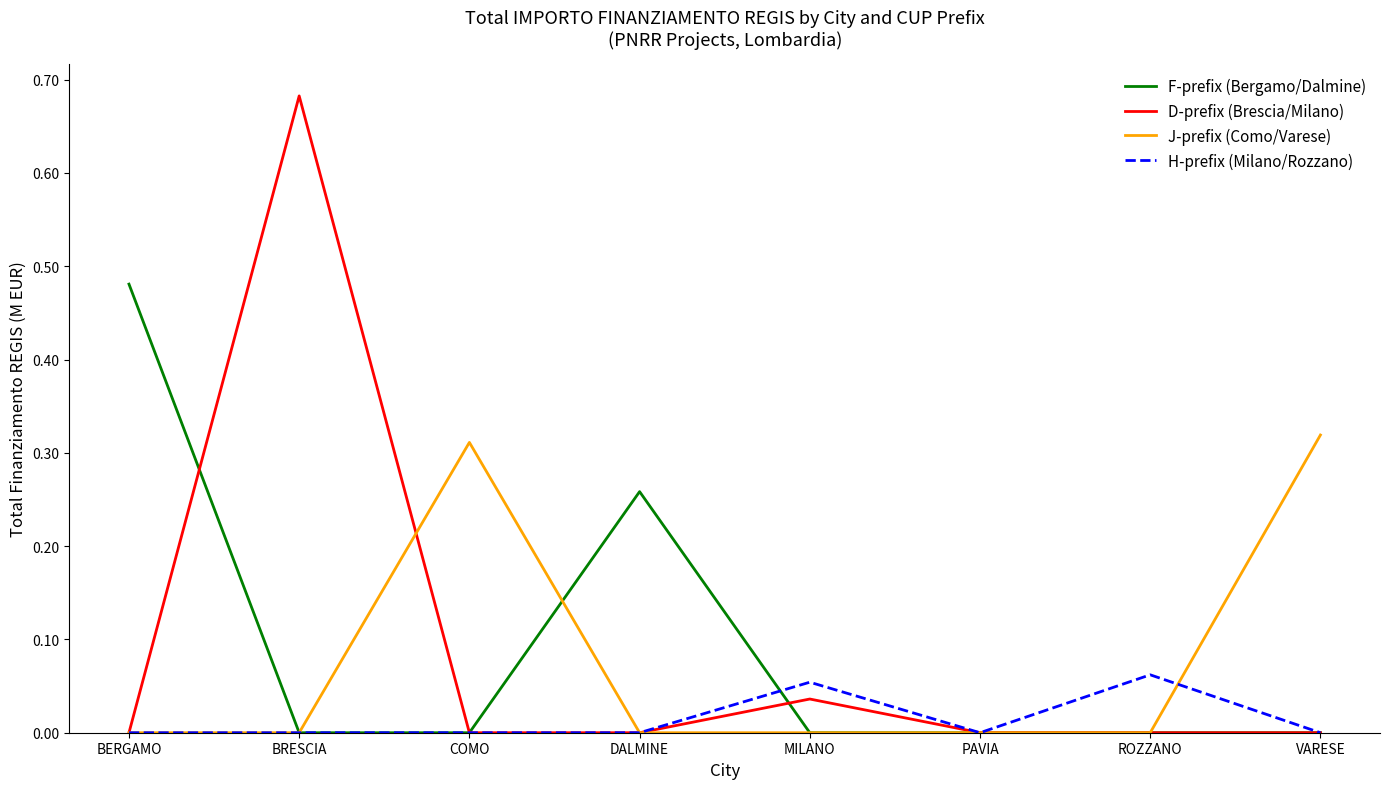

Which series changed the most between BRESCIA and ROZZANO?

D-prefix (Brescia/Milano)